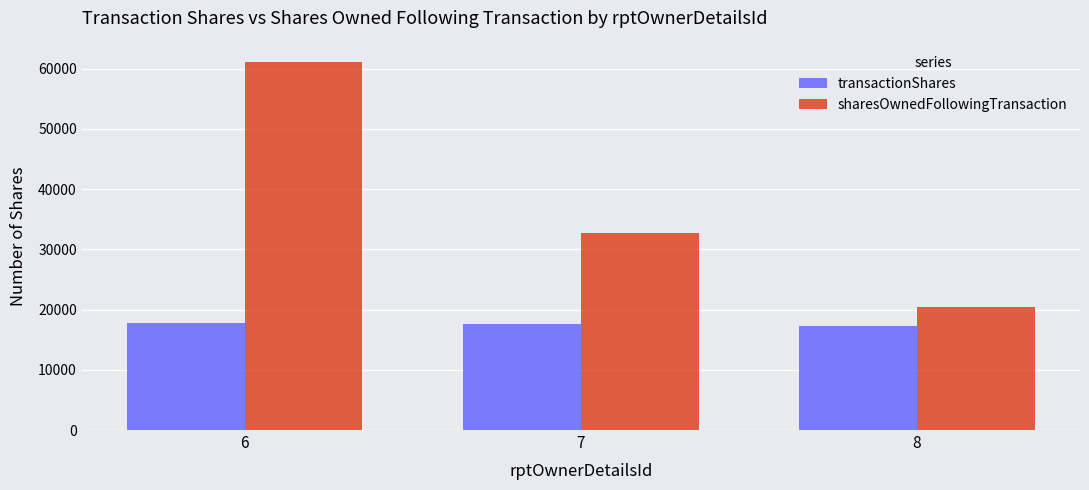

At which label does transactionShares first exceed 17589?

6